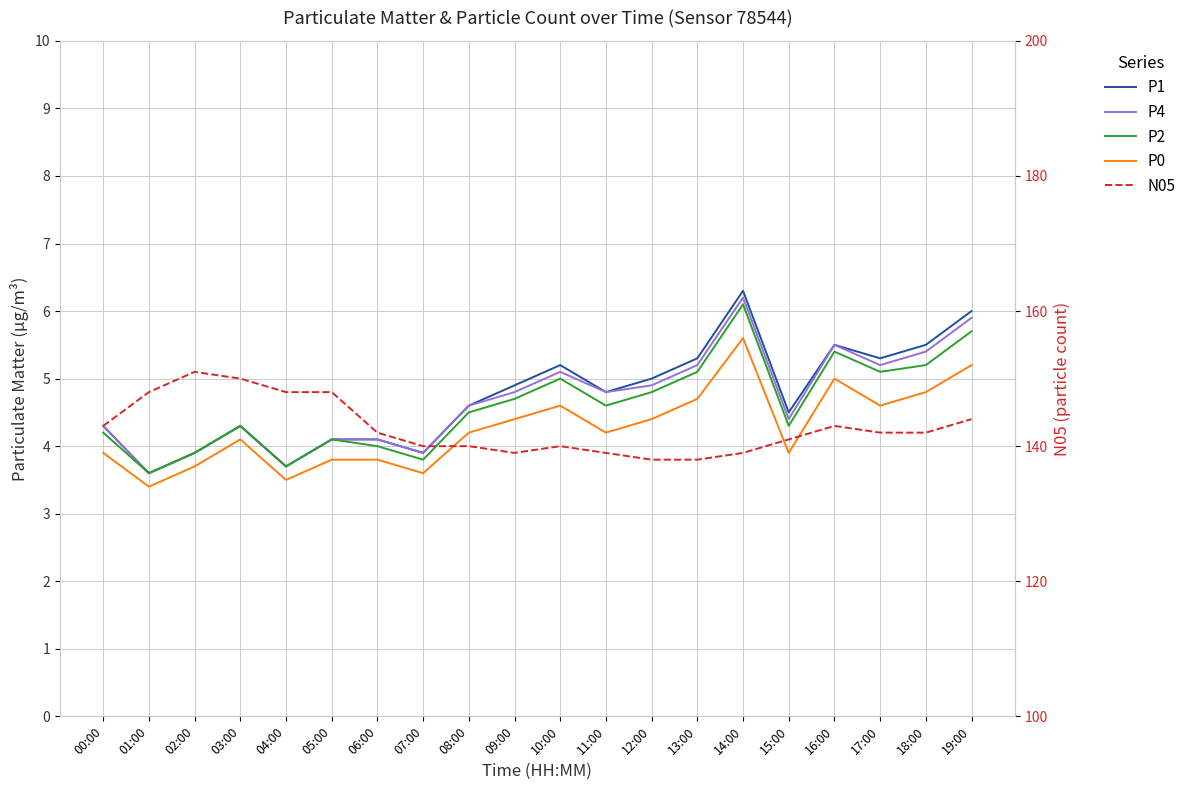

What is the difference between the highest and lowest values at 04:00?

144.5